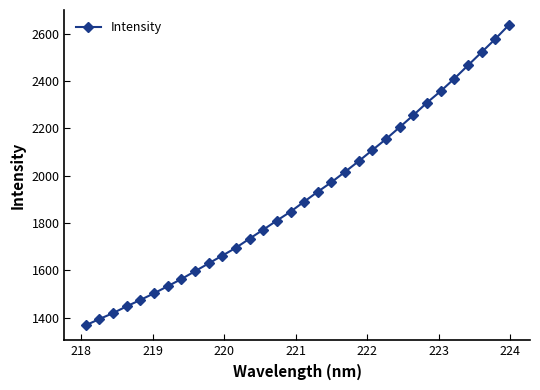

What is the value of the 10th point from the left?

1629.0